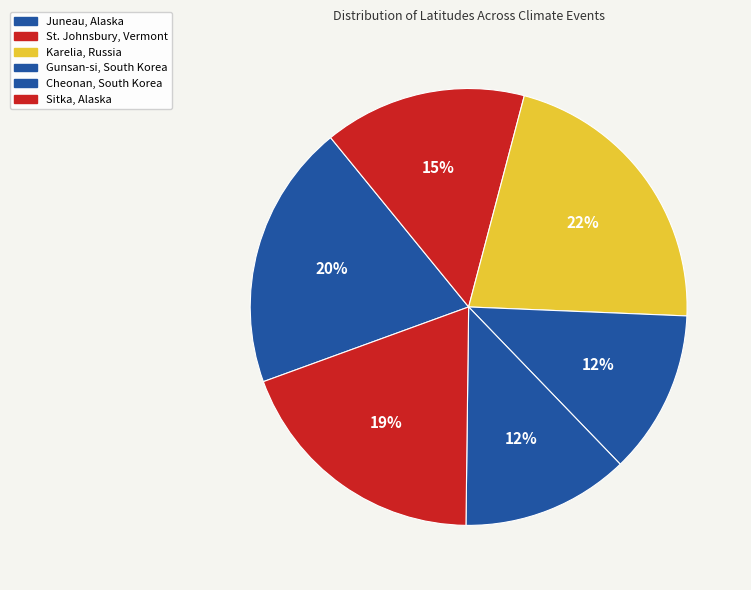

To the nearest percent, what percentage of the pie is St. Johnsbury, Vermont?

15%